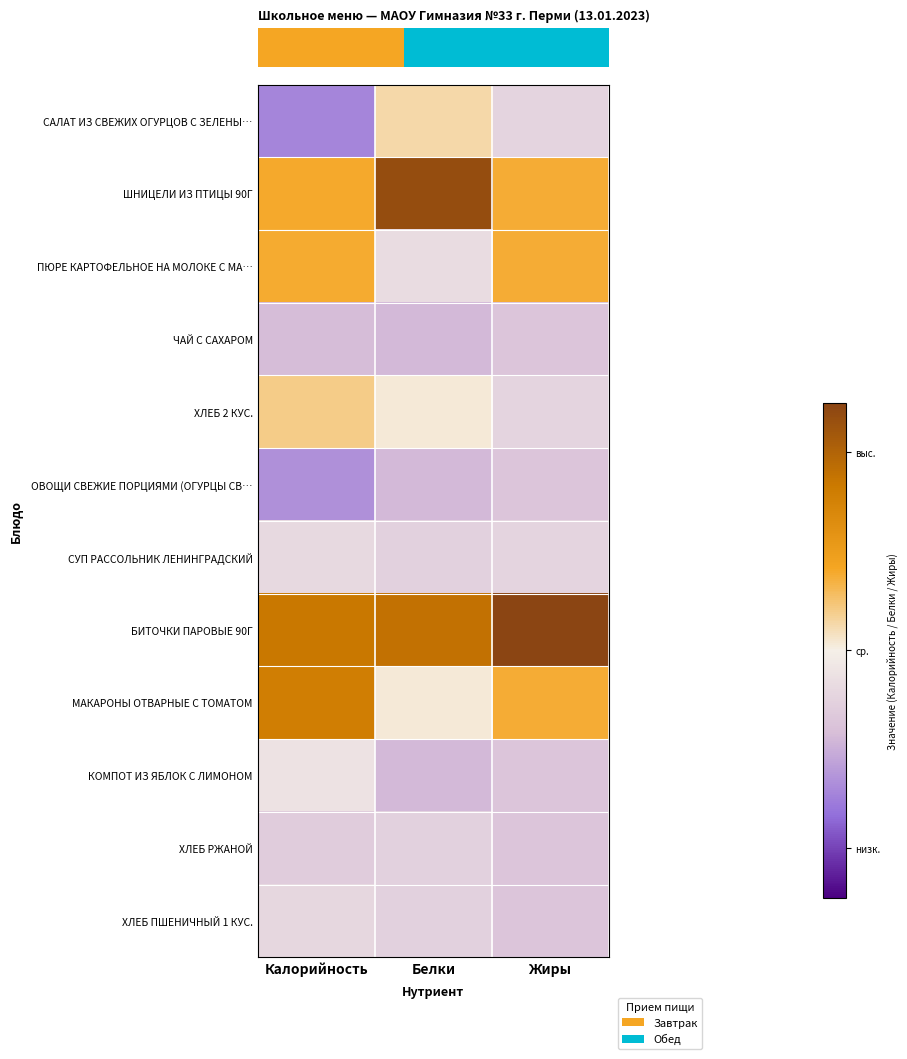

What is the difference between the highest and lowest values at Белки?

3.2